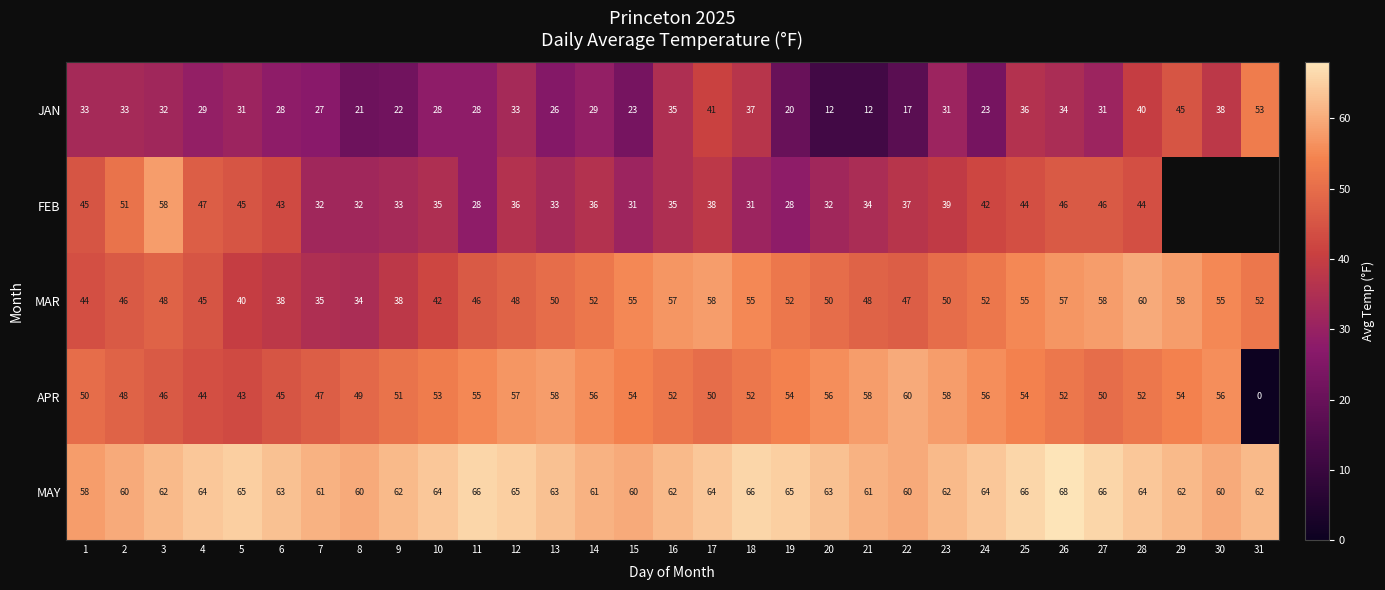

What is the average value of the MAY series?

63